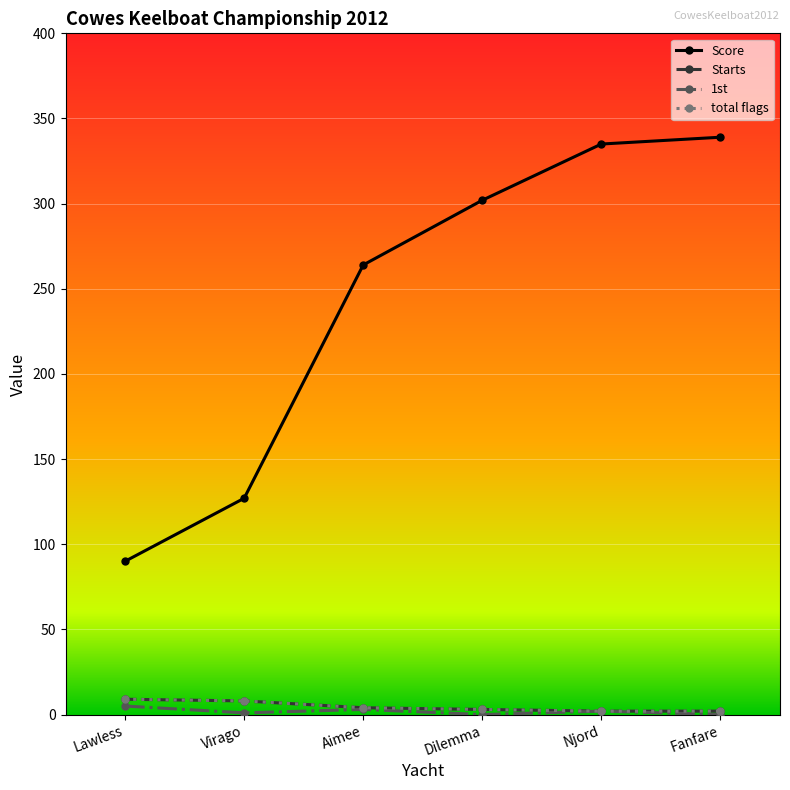

Does the chart have visible grid lines?

Yes